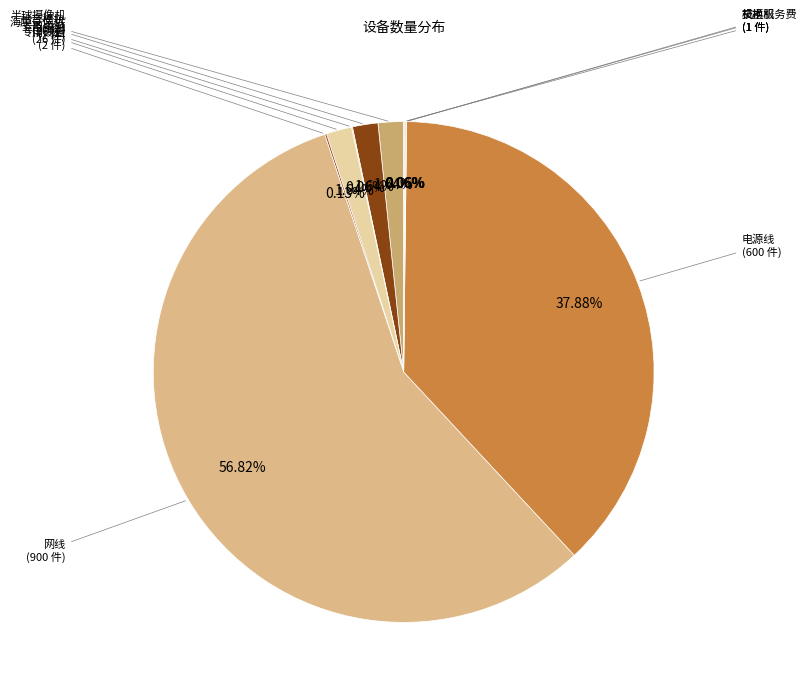

Which category has the biggest portion of the pie?

网线